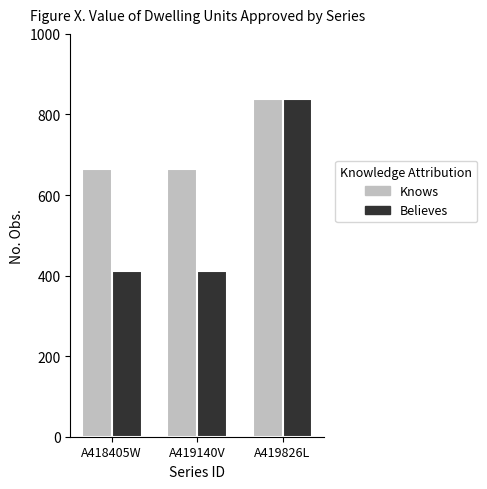

True or false: Believes has a value of 137 at A418405W.

False